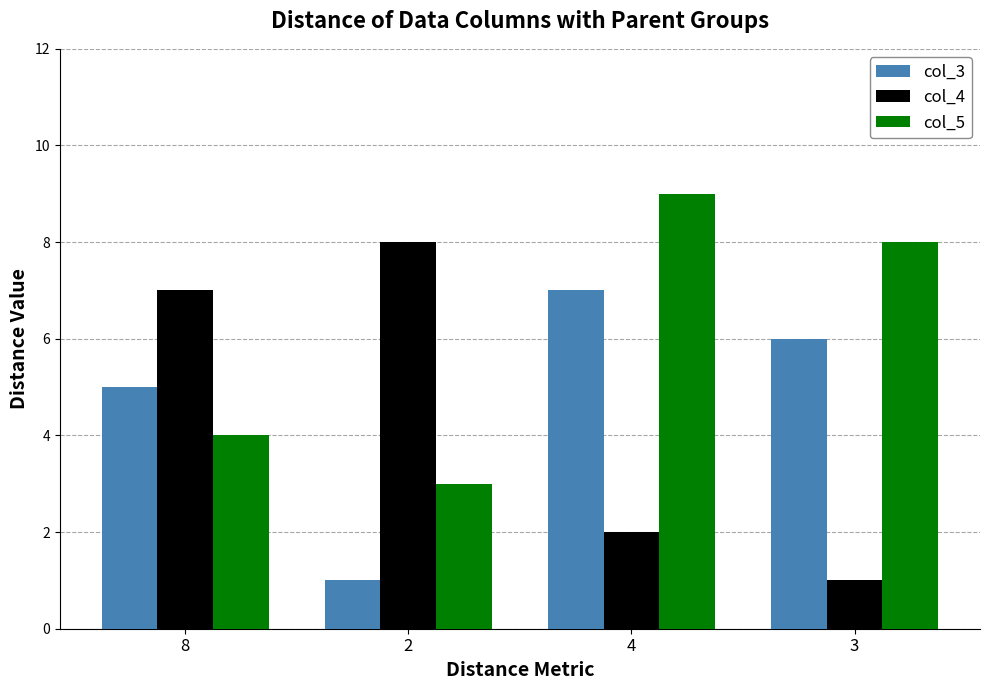

List the series in order of their peak value, highest first.

col_5, col_4, col_3